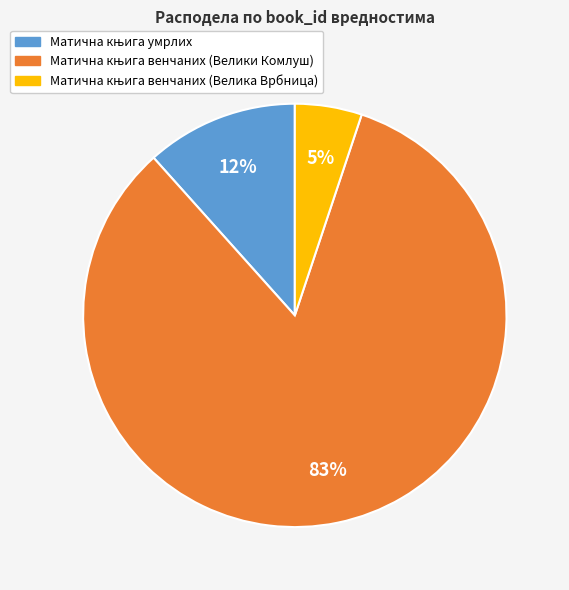

To the nearest percent, what is the difference between the largest and smallest slice percentages?

78%